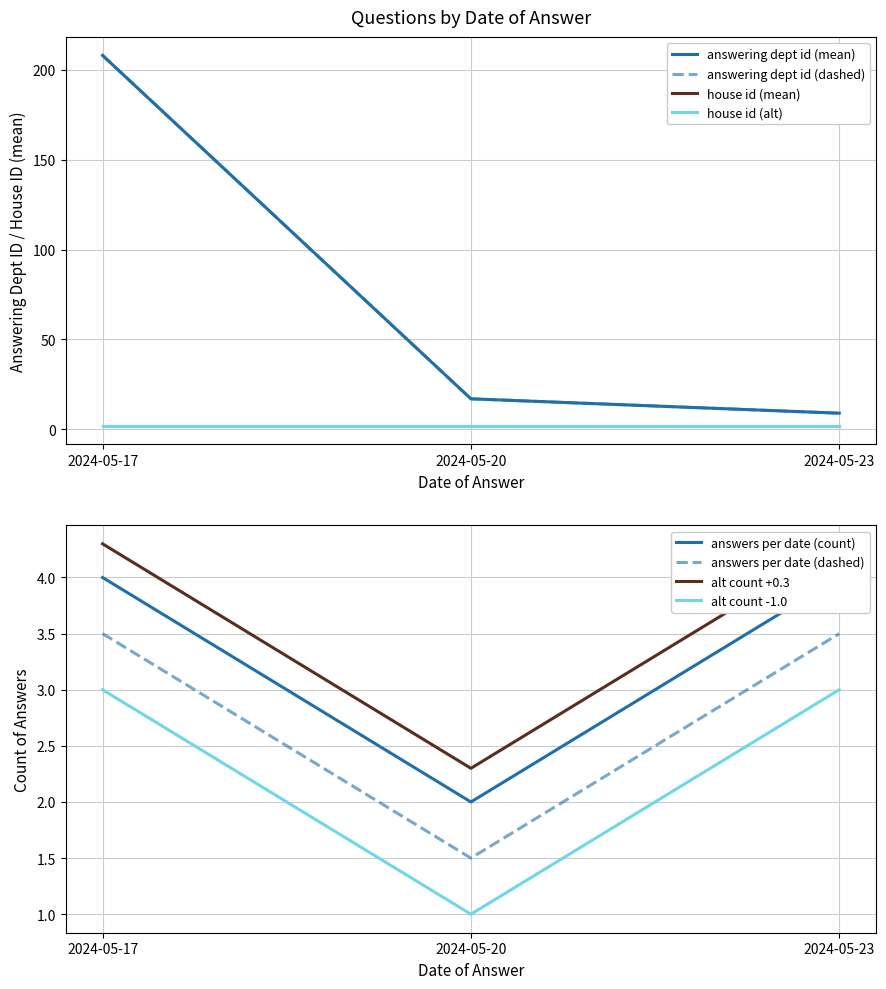

Where is the data nearest to the value 108?

2024-05-20